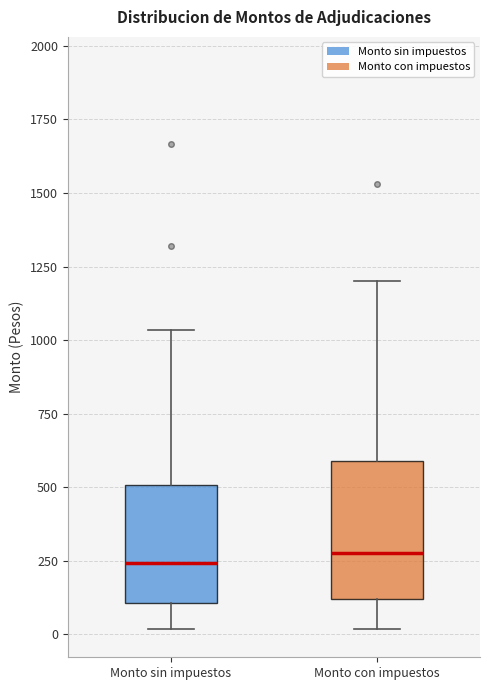

Reading left to right, read every box against the y-axis: the position of its median line, the range the box covers, and the ends of its whiskers. The values are not printed on the chart, so give them approximately, as read against the axis.

Monto sin impuestos: median 250, box 100 to 500, whiskers 0 to 1050
Monto con impuestos: median 250, box 100 to 600, whiskers 0 to 1200